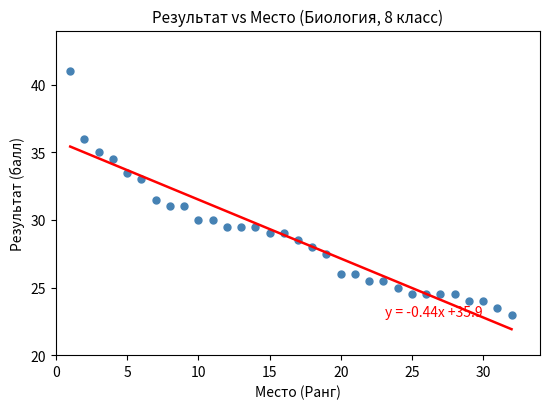

What Y value in the scatter plot is closest to 32?

31.5